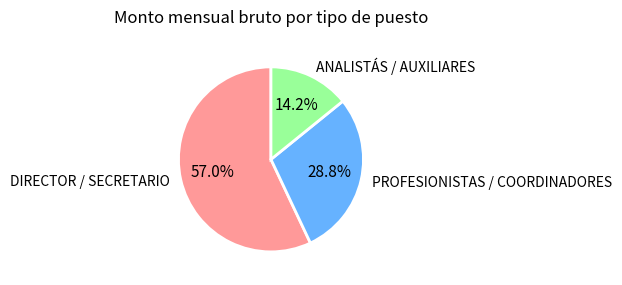

What percentage do ANALISTÁS / AUXILIARES and PROFESIONISTAS / COORDINADORES together represent?

43.0%